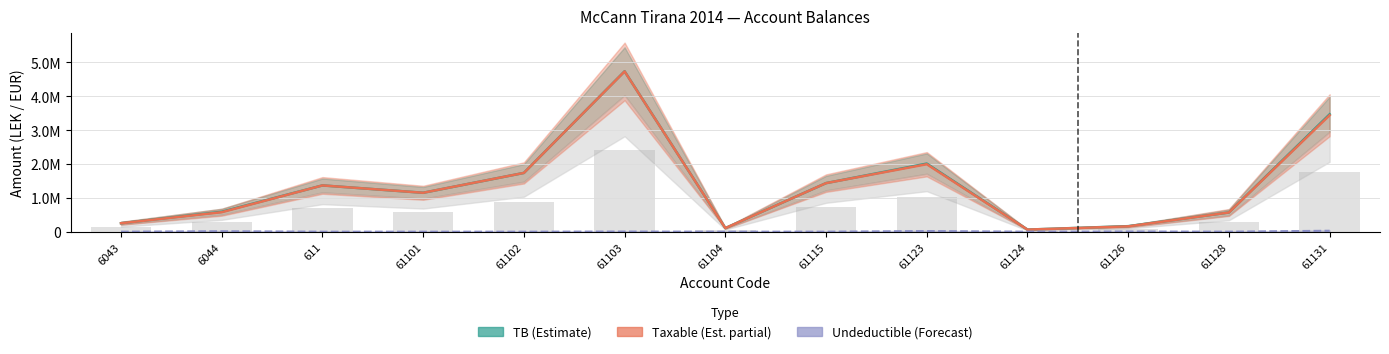

At which label does Taxable (Est. partial) first exceed 1149043?

611